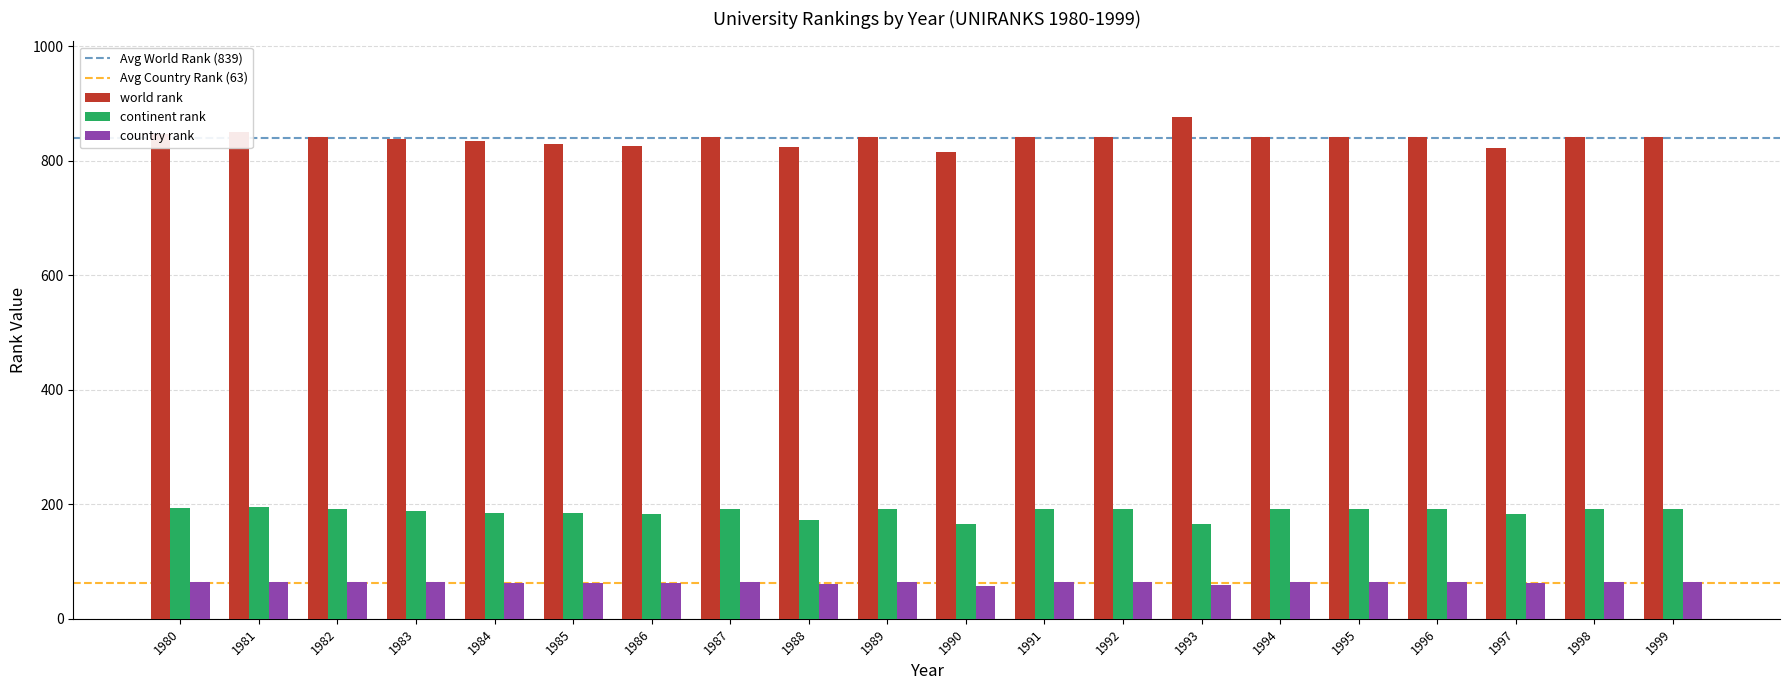

Between 1981 and 1986, which series saw the biggest shift?

world rank